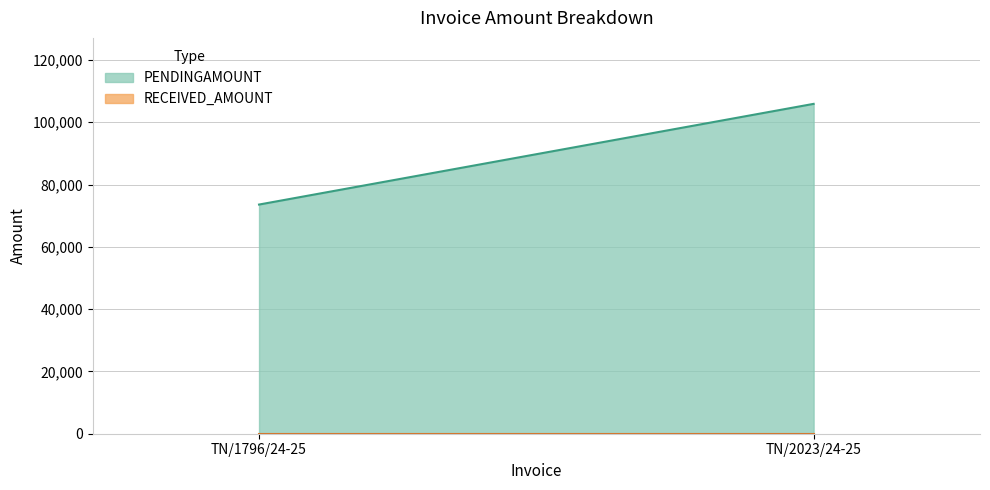

The value of PENDINGAMOUNT at TN/2023/24-25 is 73889. True or false?

False